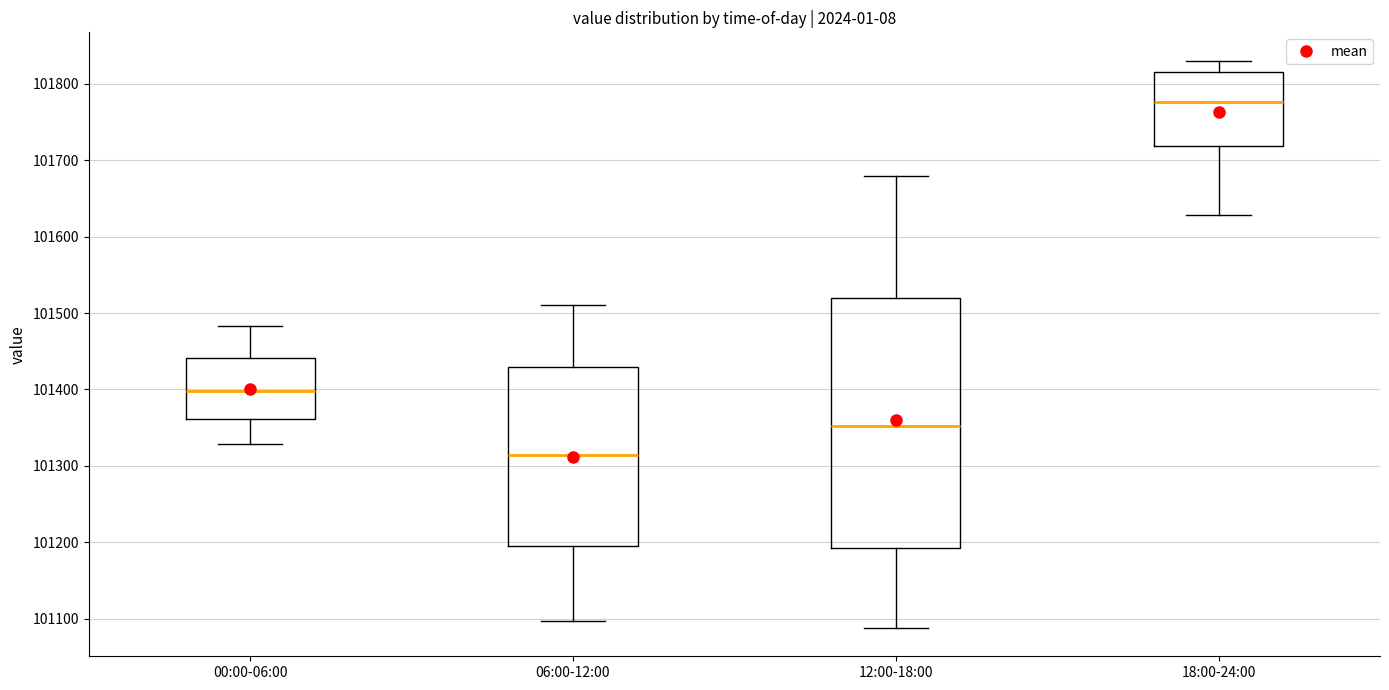

Reading left to right, transcribe this box plot: for each box, give where its median line is, the range the box spans, and where its two whiskers end, as read against the y-axis. The values are not printed on the chart, so give them approximately, as read against the axis.

00:00-06:00: median 101400, box 101360 to 101440, whiskers 101330 to 101480
06:00-12:00: median 101310, box 101200 to 101430, whiskers 101100 to 101510
12:00-18:00: median 101350, box 101190 to 101520, whiskers 101090 to 101680
18:00-24:00: median 101780, box 101720 to 101810, whiskers 101630 to 101830